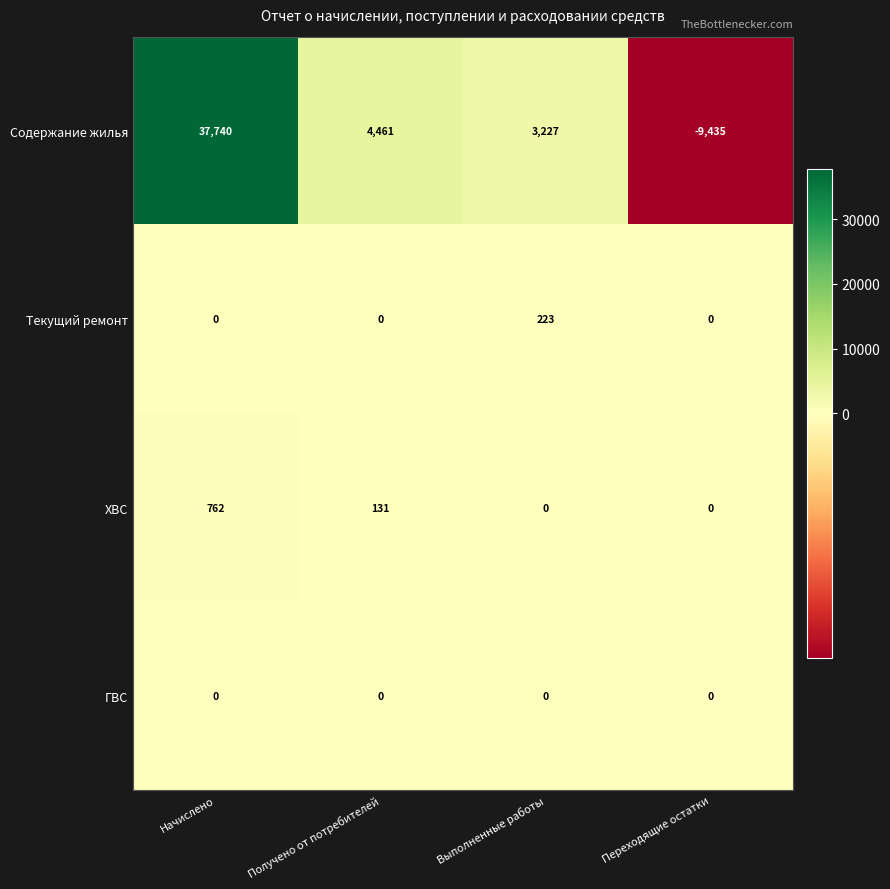

What is the highest value of the Содержание жилья series?

37740